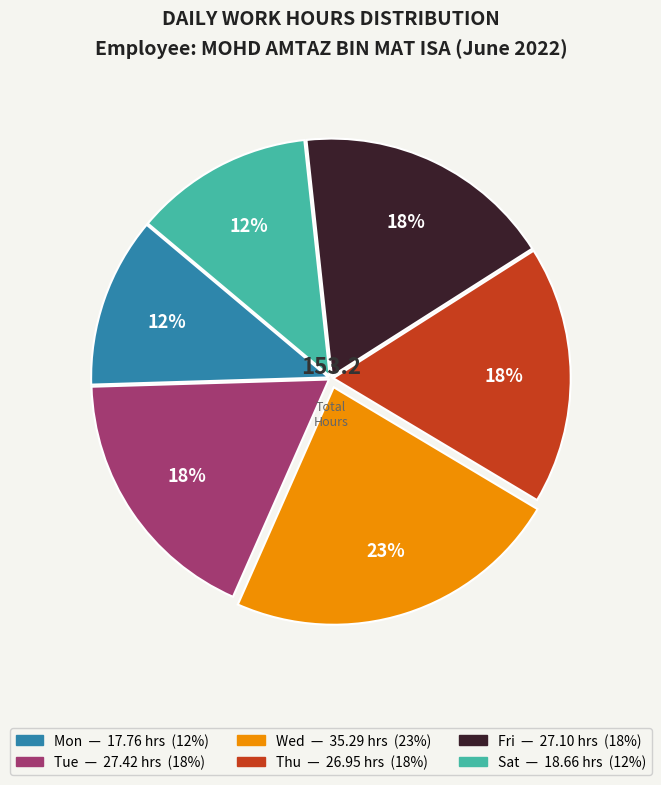

Is there a majority slice in this chart?

No